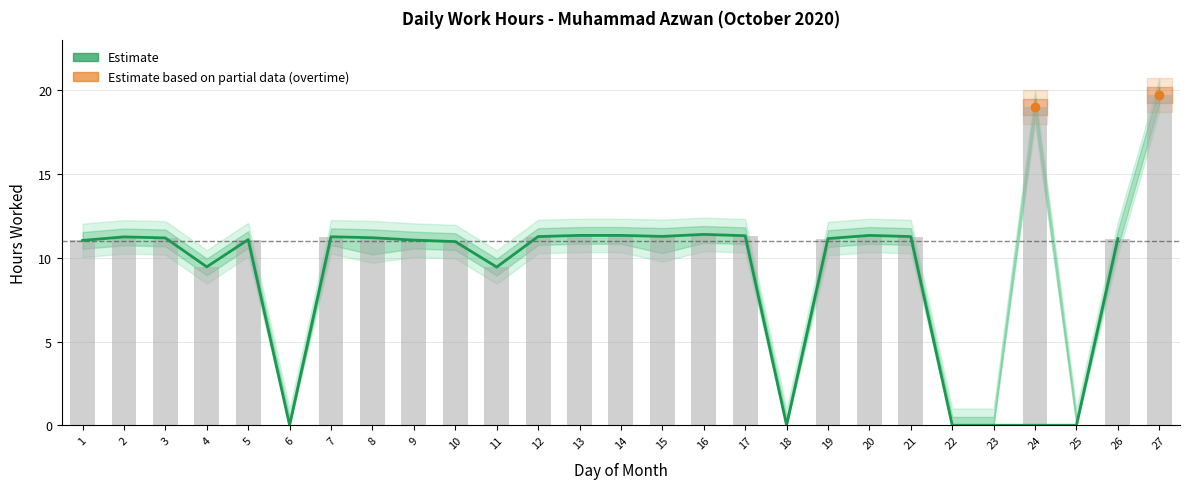

What is the average value?

9.6